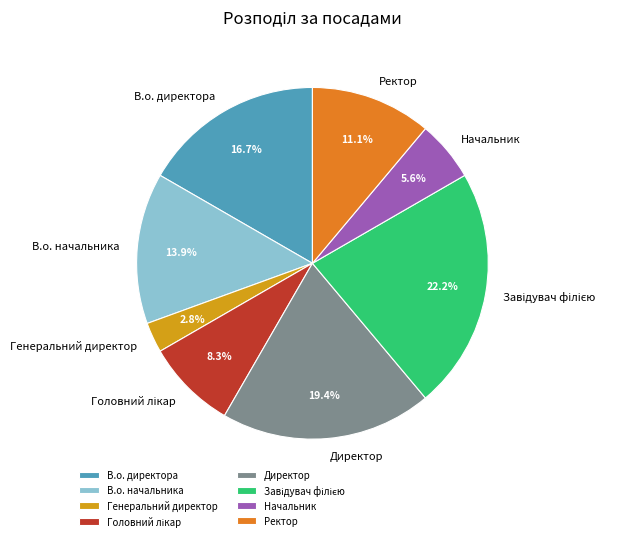

What percentage do В.о. директора and Ректор together represent?

27.8%